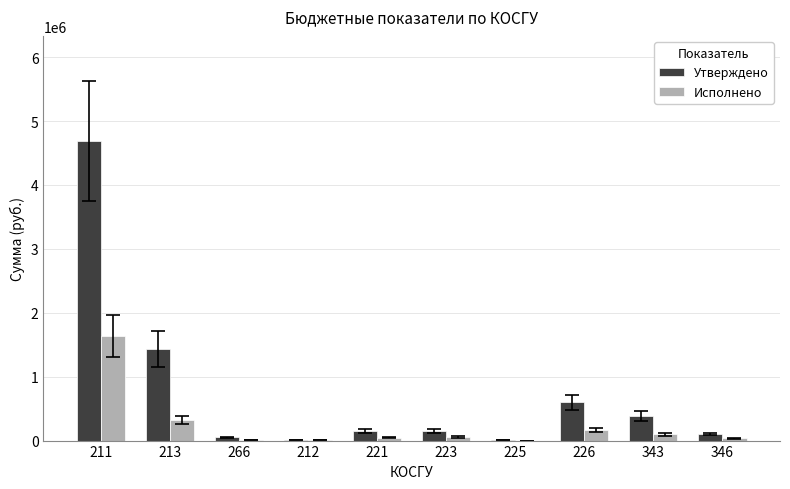

What is the sum of all Утверждено values?

7566400.0